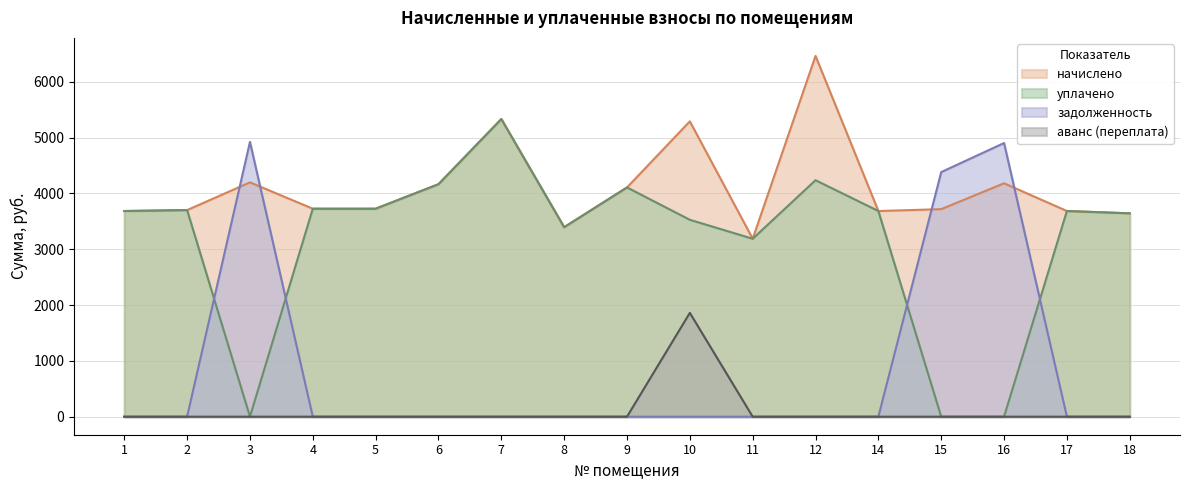

At 16, list the series in order from smallest to largest.

уплачено, аванс (переплата), начислено, задолженность